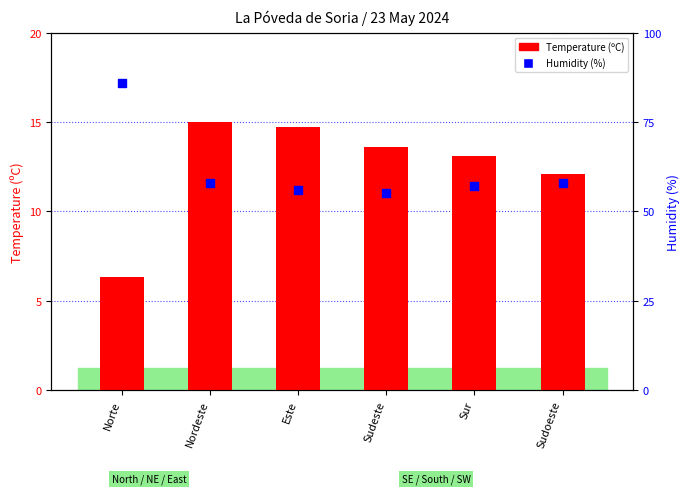

Which series reaches the maximum Y coordinate?

Humidity (%)